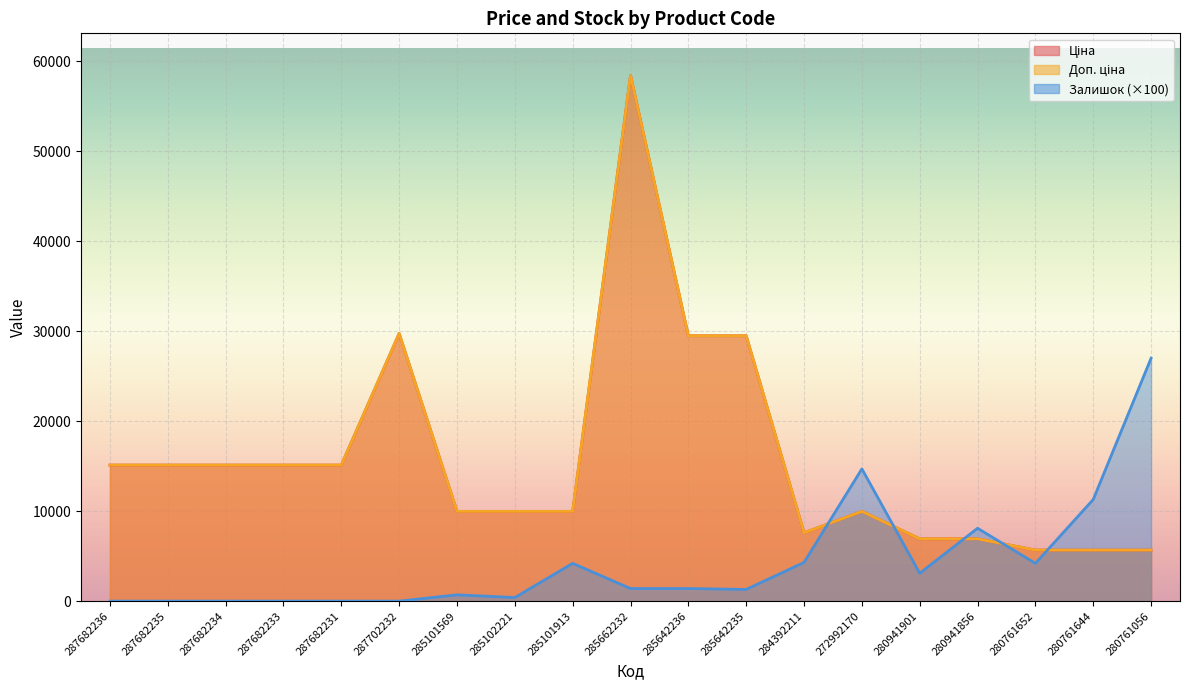

How many intersections are there between Ціна and Залишок?

5